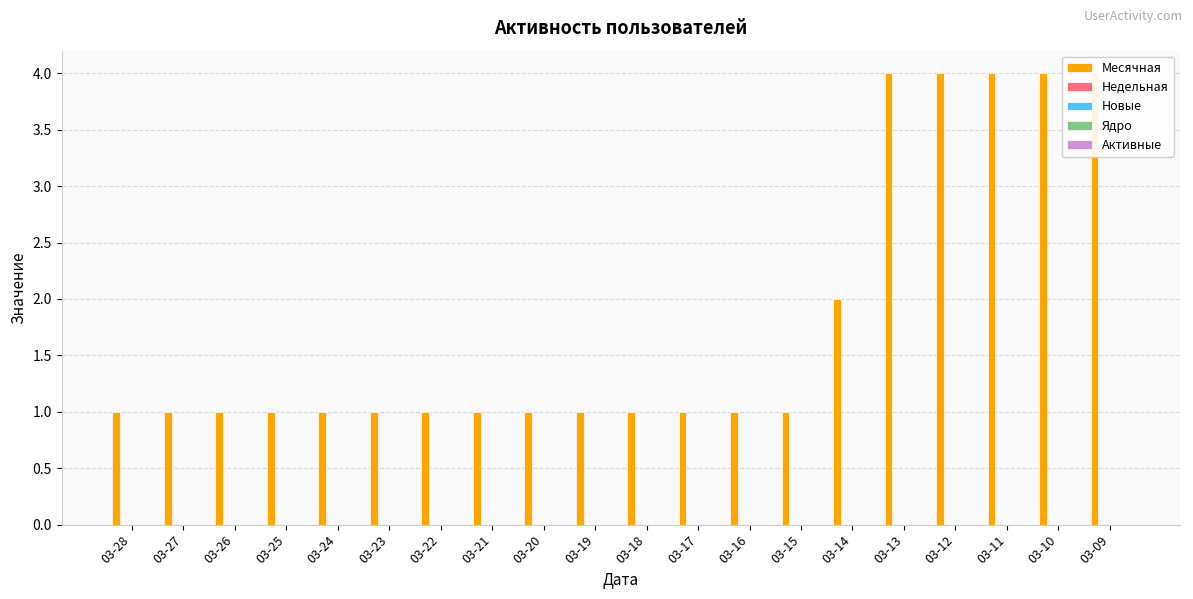

At which category is the sum across all series the highest?

03-13